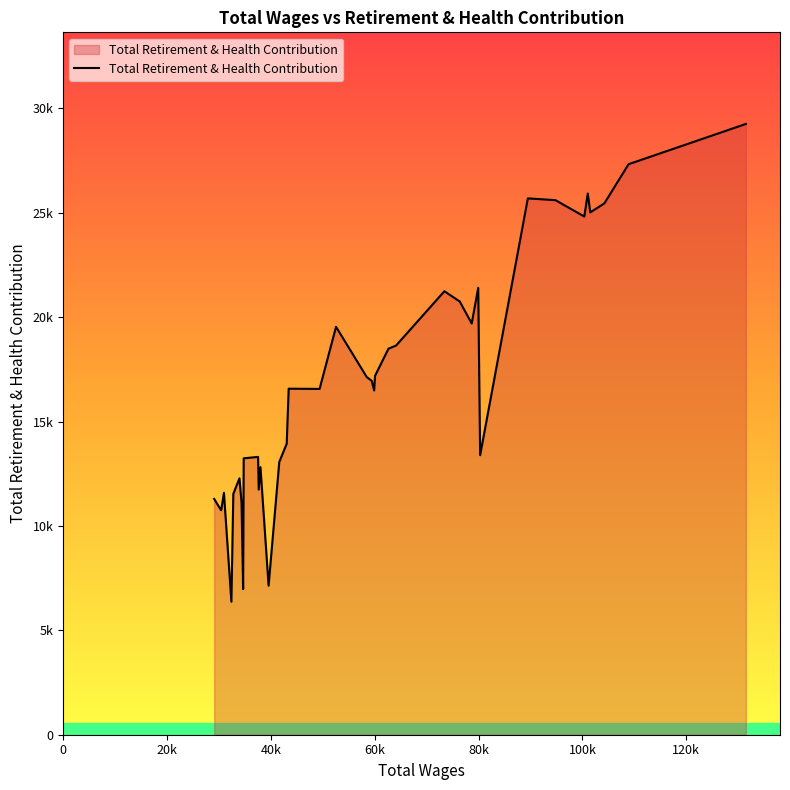

What is the smallest value displayed?

6370